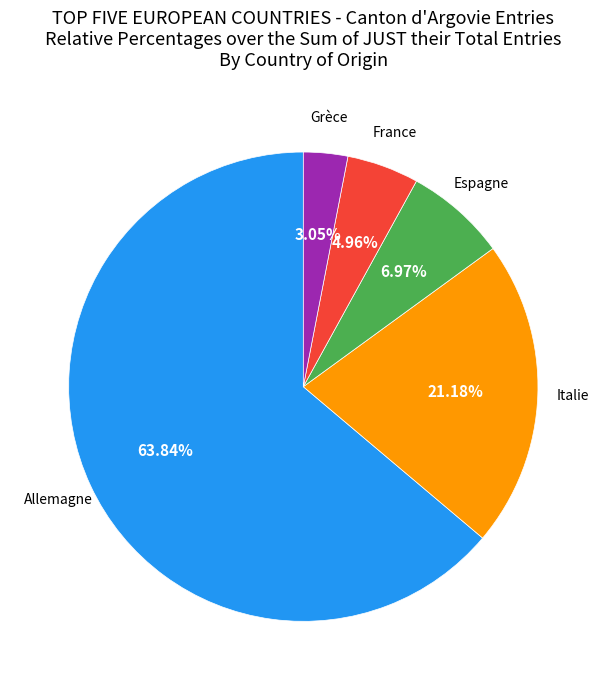

Rank the categories by value from lowest to highest.

Grèce, France, Espagne, Italie, Allemagne